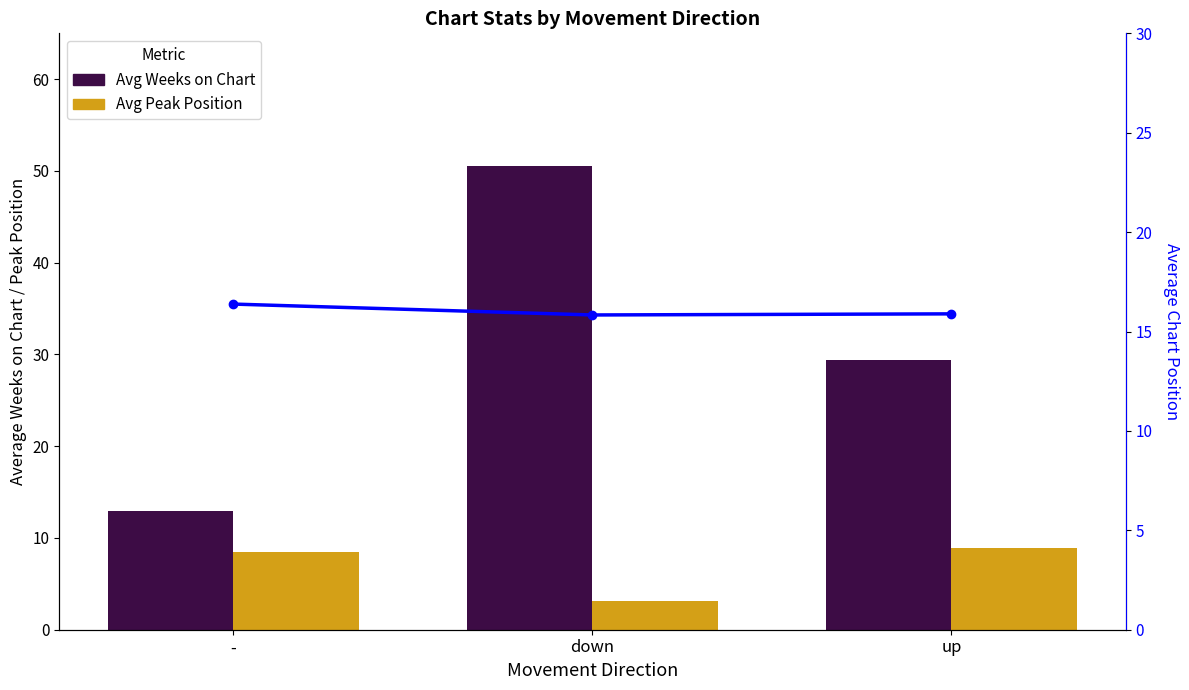

What is the difference between the Avg Peak Position values at down and up?

5.7